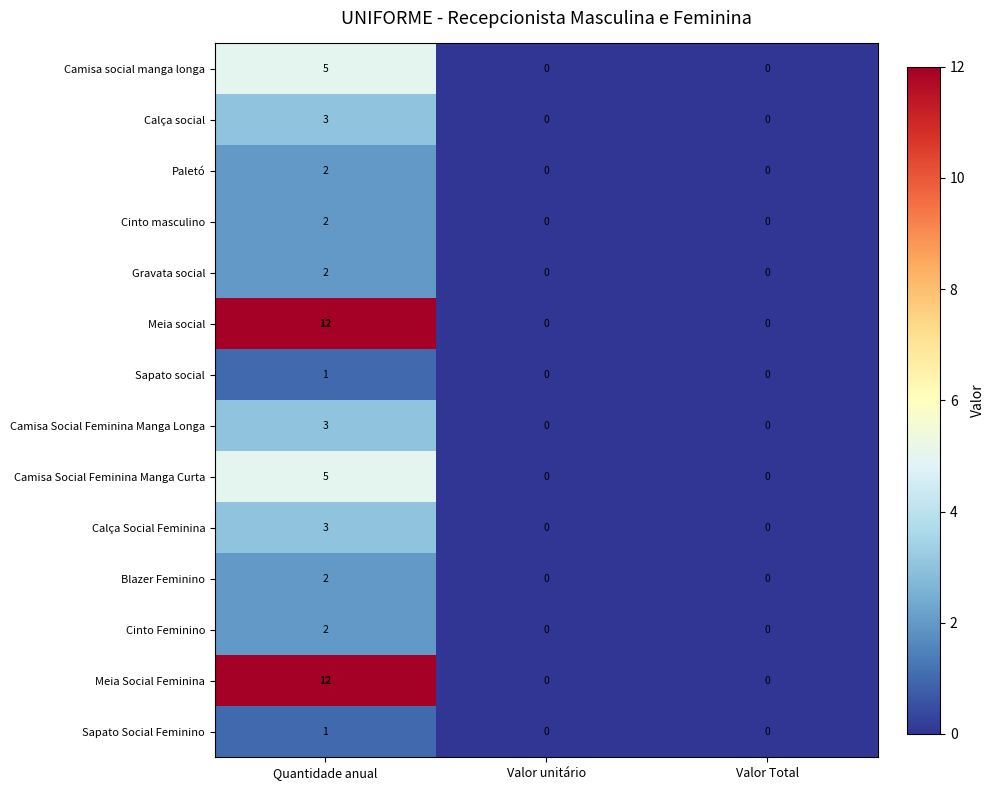

The value of Meia Social Feminina at Valor unitário is 4. True or false?

False